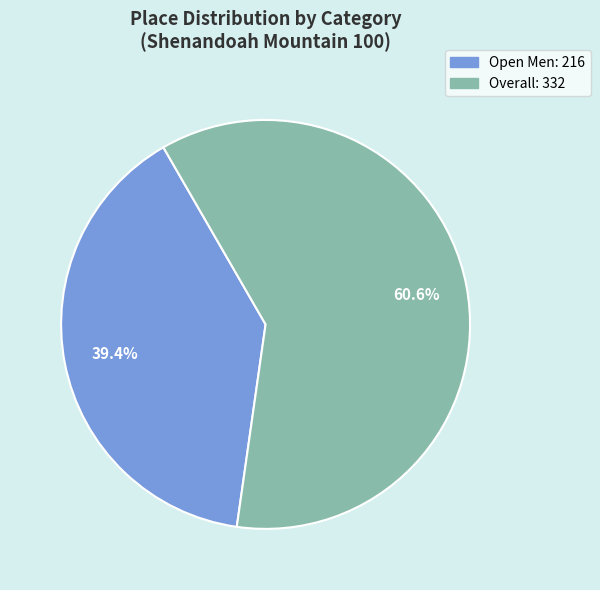

The Overall slice represents 70% of the pie. True or false?

False